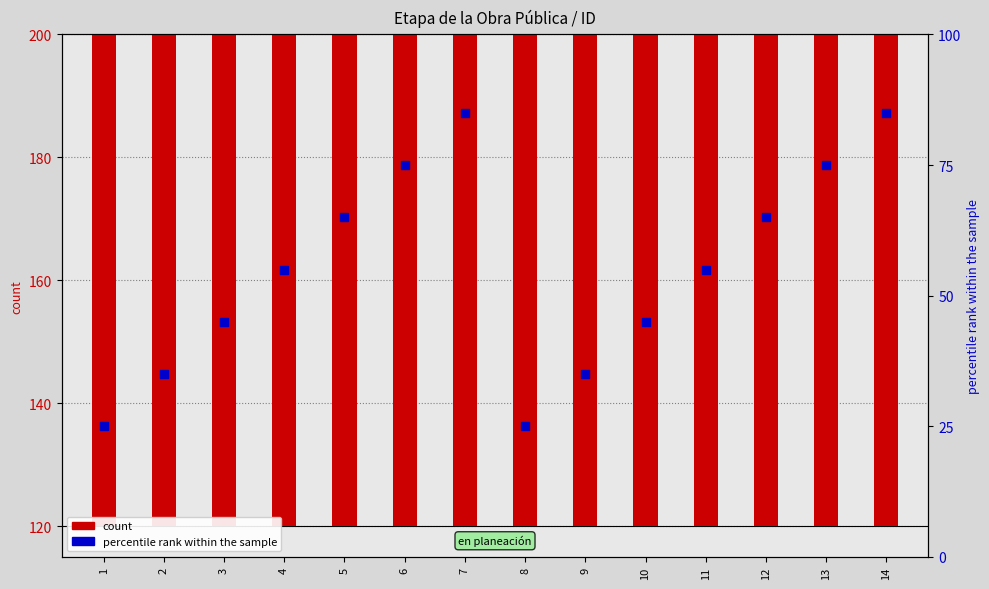

Which series reaches the minimum Y coordinate?

percentile rank within the sample